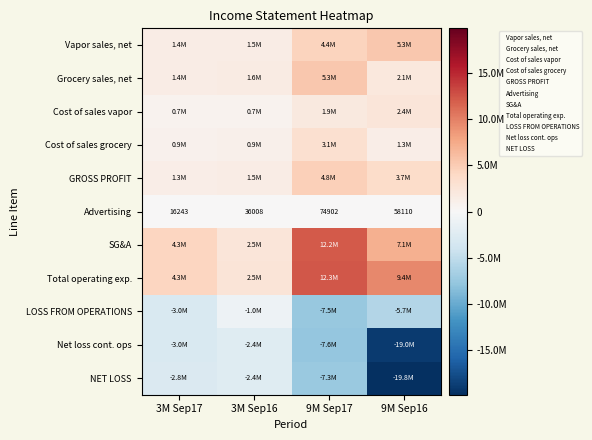

What is the spread (max minus min) of values at 9M Sep17?

19865311